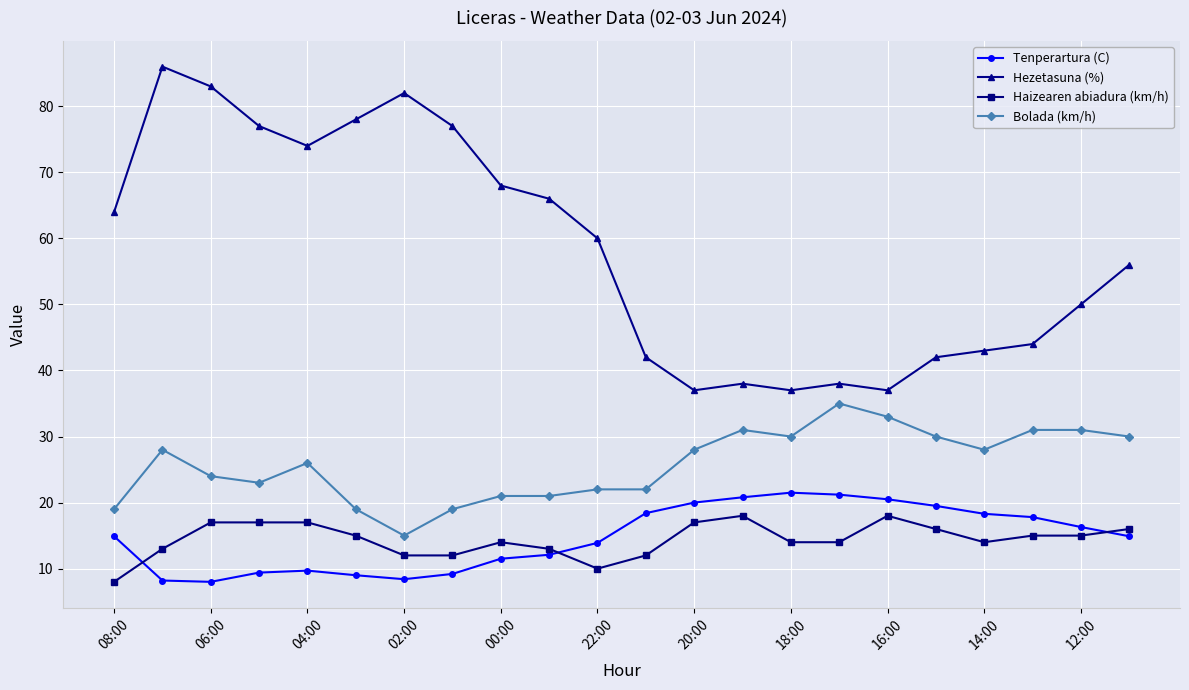

Which series has the largest range (max minus min)?

Hezetasuna (%)